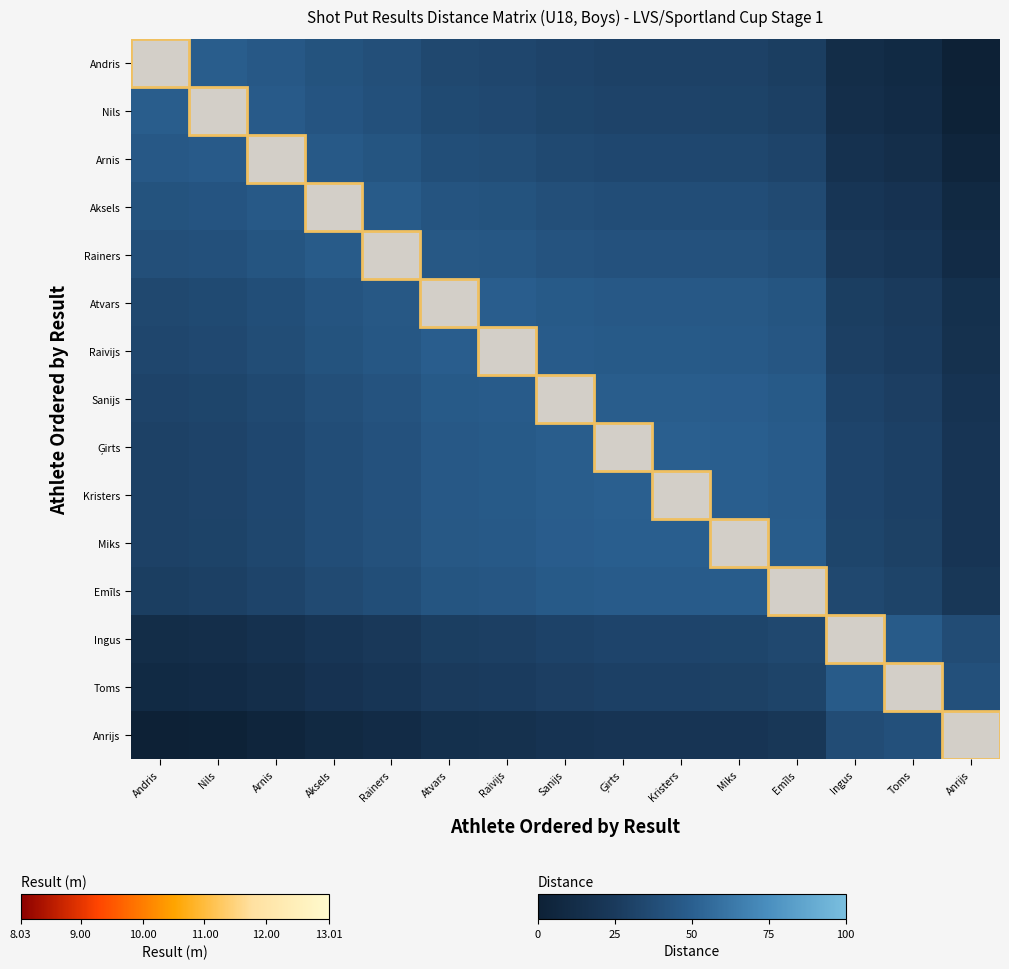

What is the difference between the highest and lowest values at Atvars?

69.3